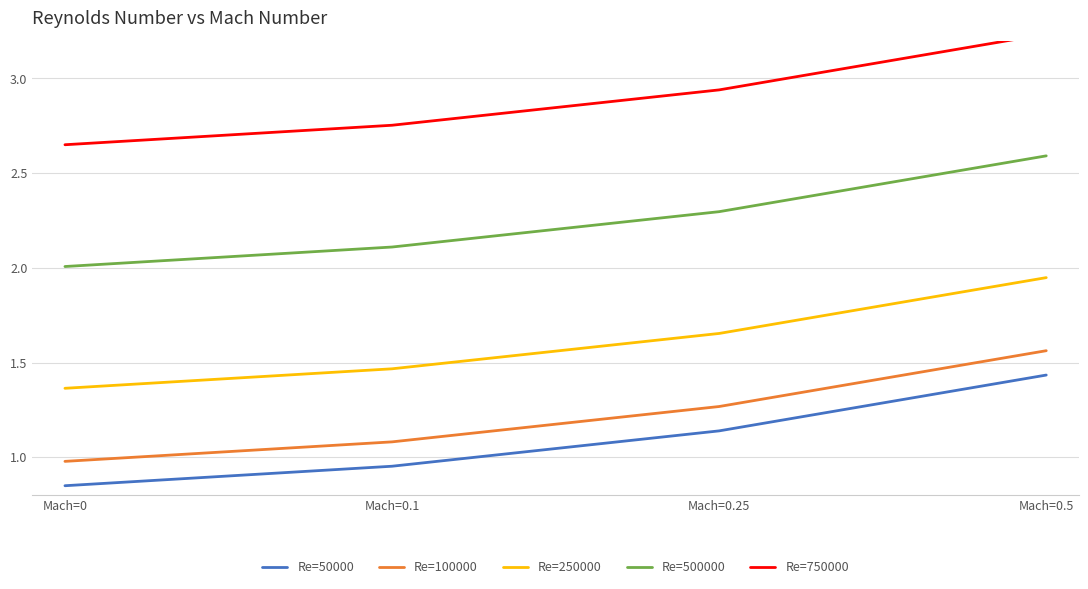

What is the sum of the Re=100000 values at Mach=0 and Mach=0.1?

2.1